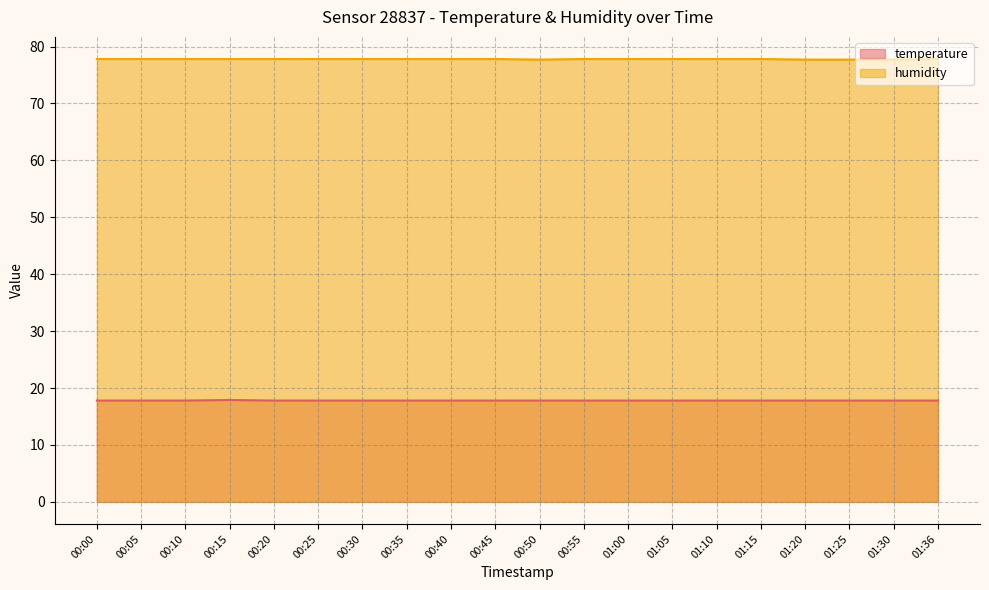

True or false: humidity and temperature intersect in this chart.

False